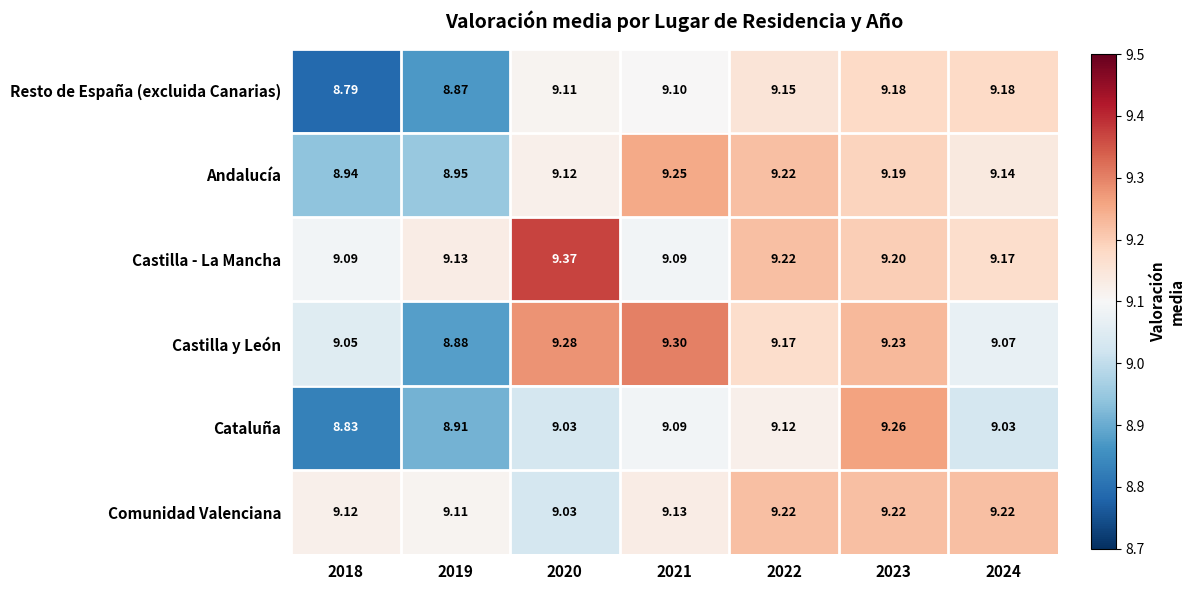

Between 2021 and 2023, which series saw the biggest shift?

Cataluña